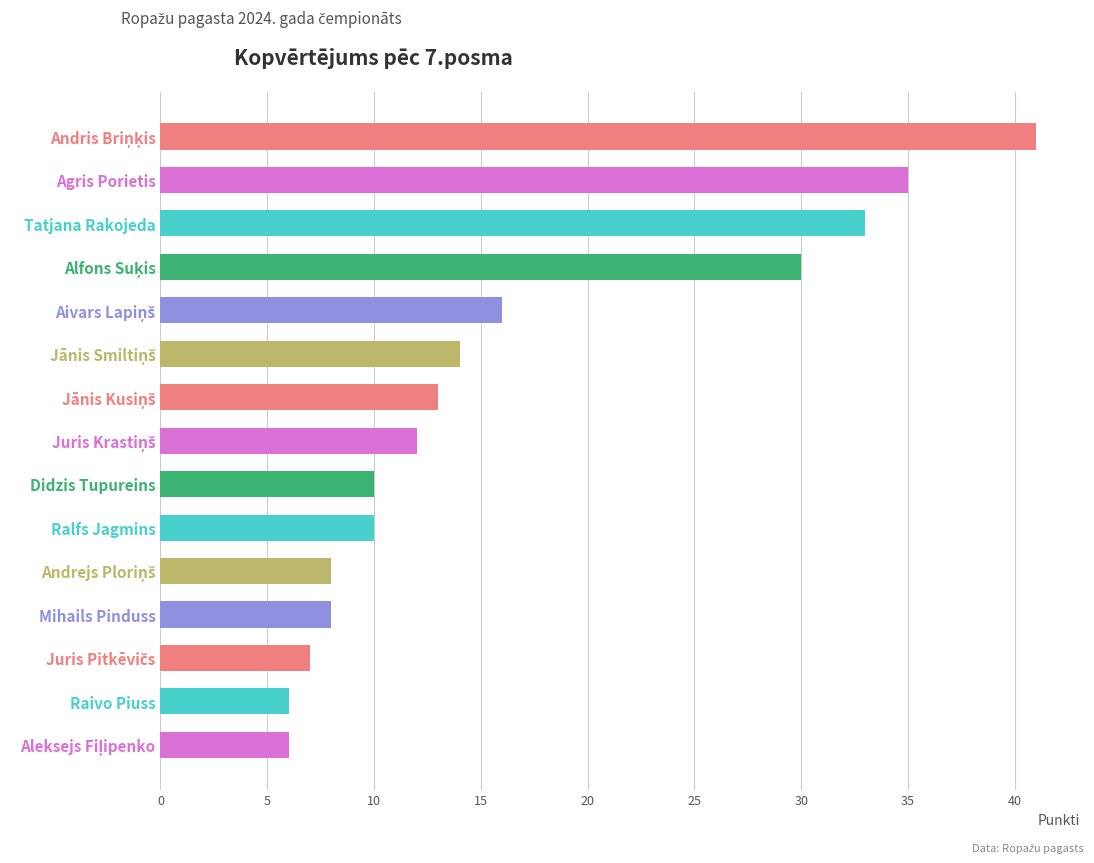

What is the difference between the maximum and second lowest values?

35